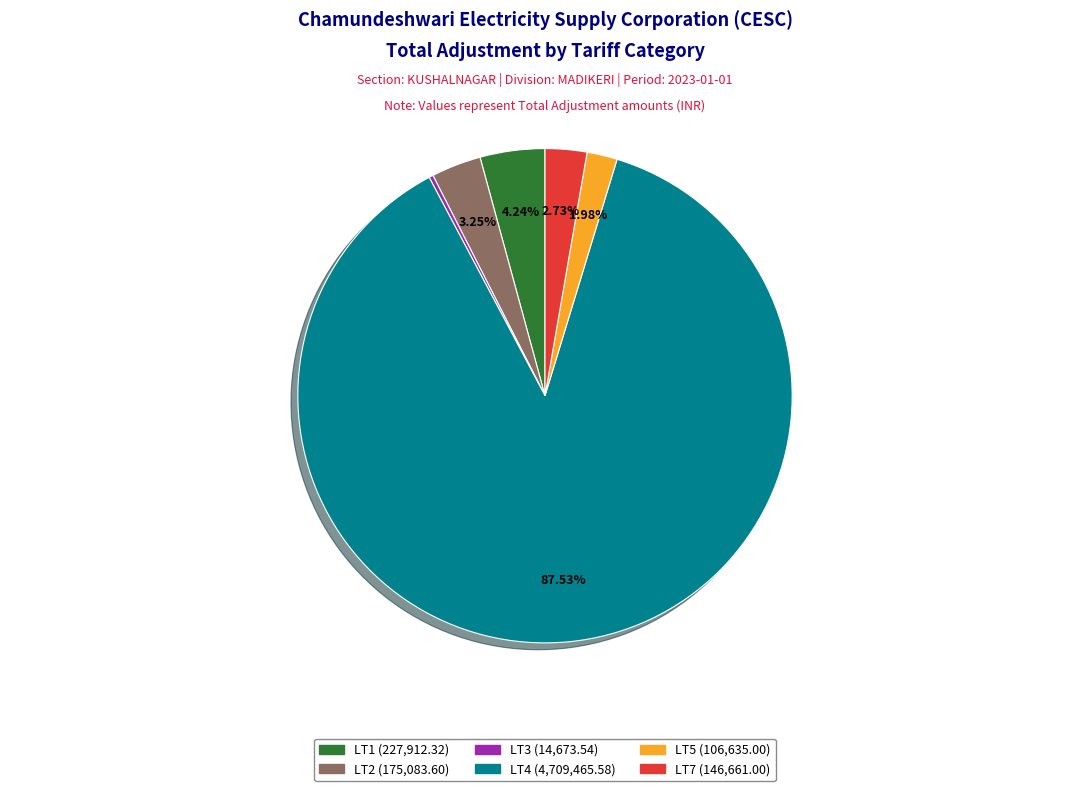

Do LT1 and LT7 together represent more than half of the pie?

No